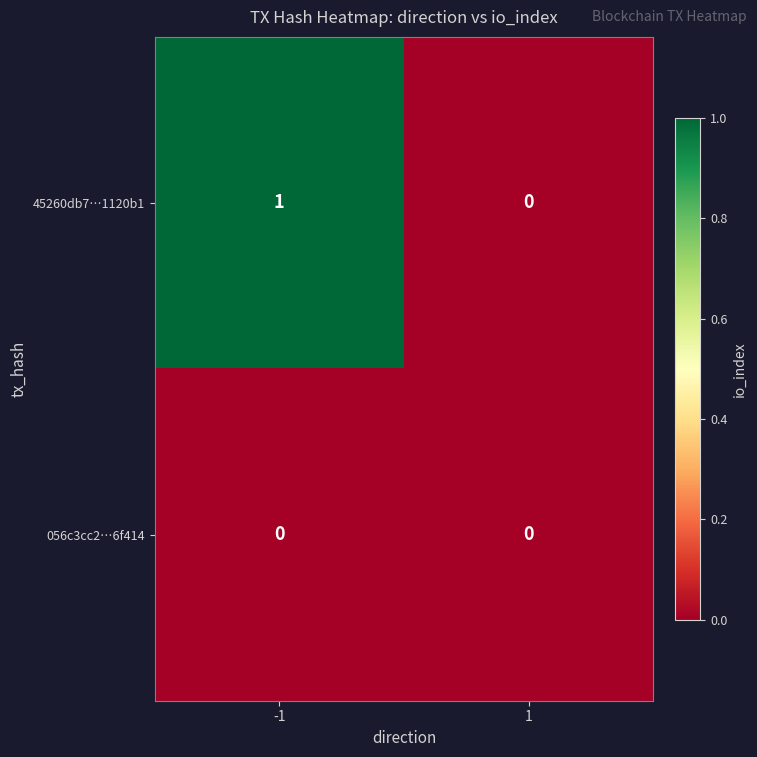

Which series has the largest range (max minus min)?

45260db7…1120b1